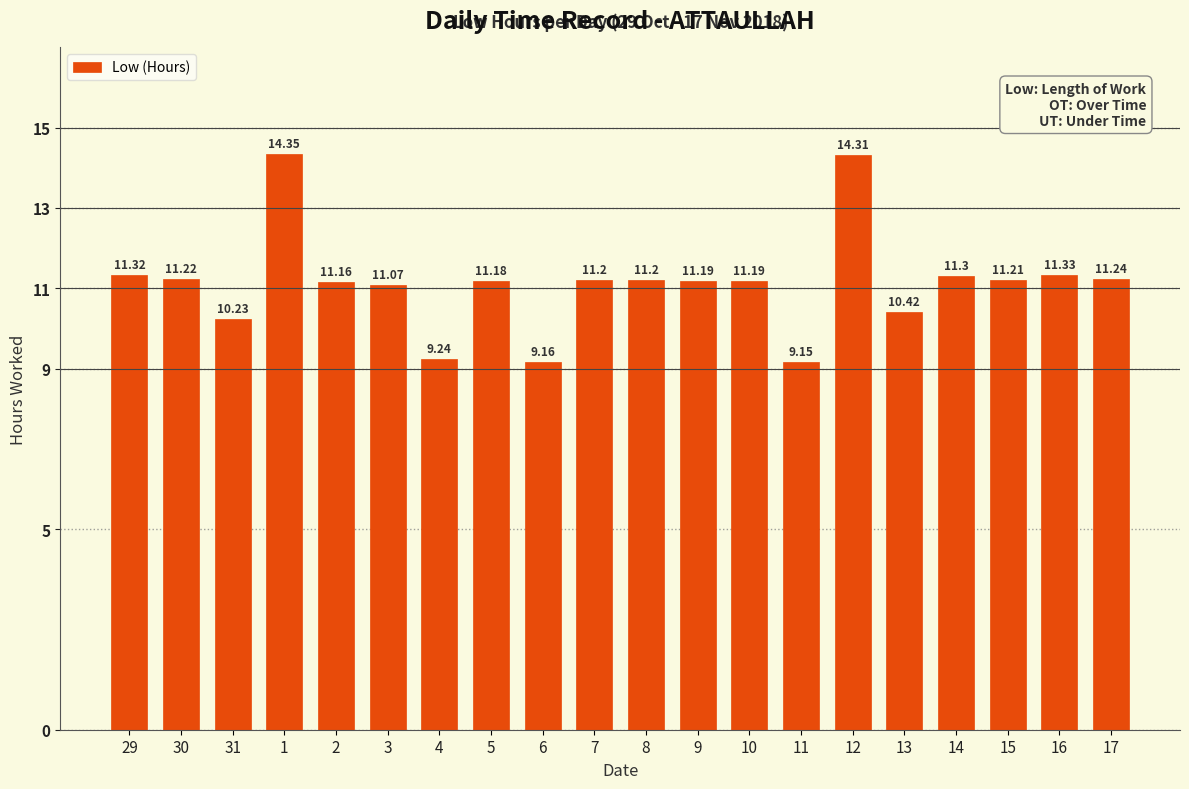

Which has a higher value, 16 or 15?

16